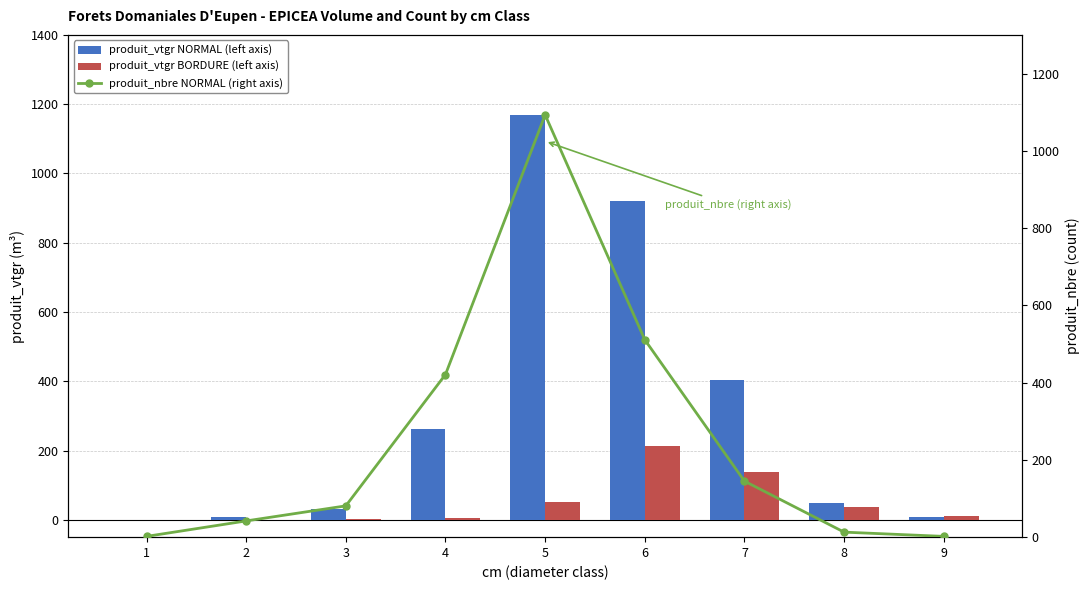

Is it true that produit_vtgr BORDURE (left axis) equals 373.0 at 6?

False